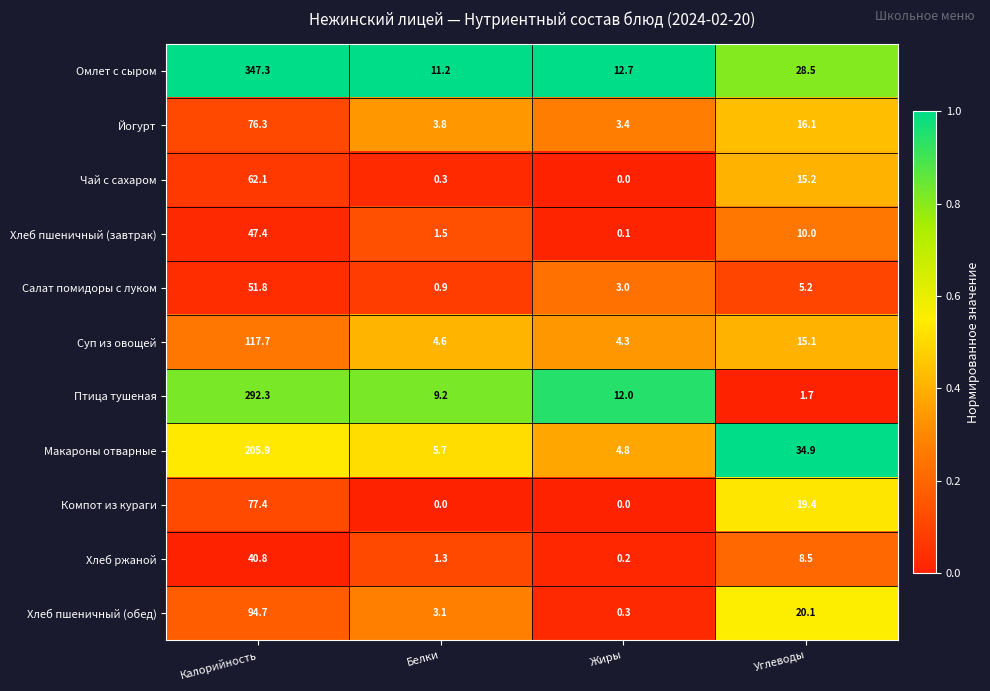

What is the spread (max minus min) of values at Углеводы?

33.2